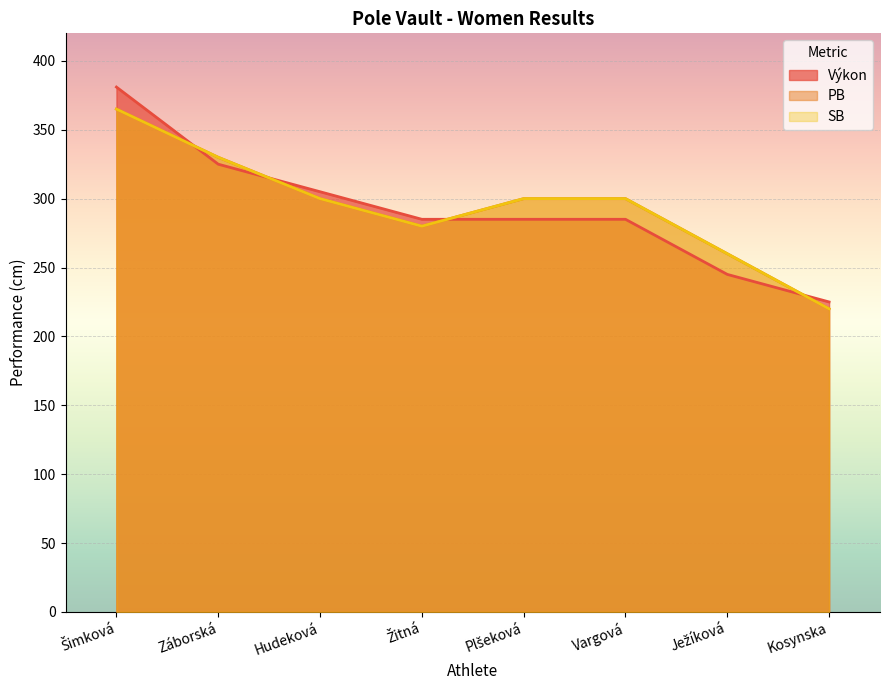

Which series has the largest range (max minus min)?

Výkon